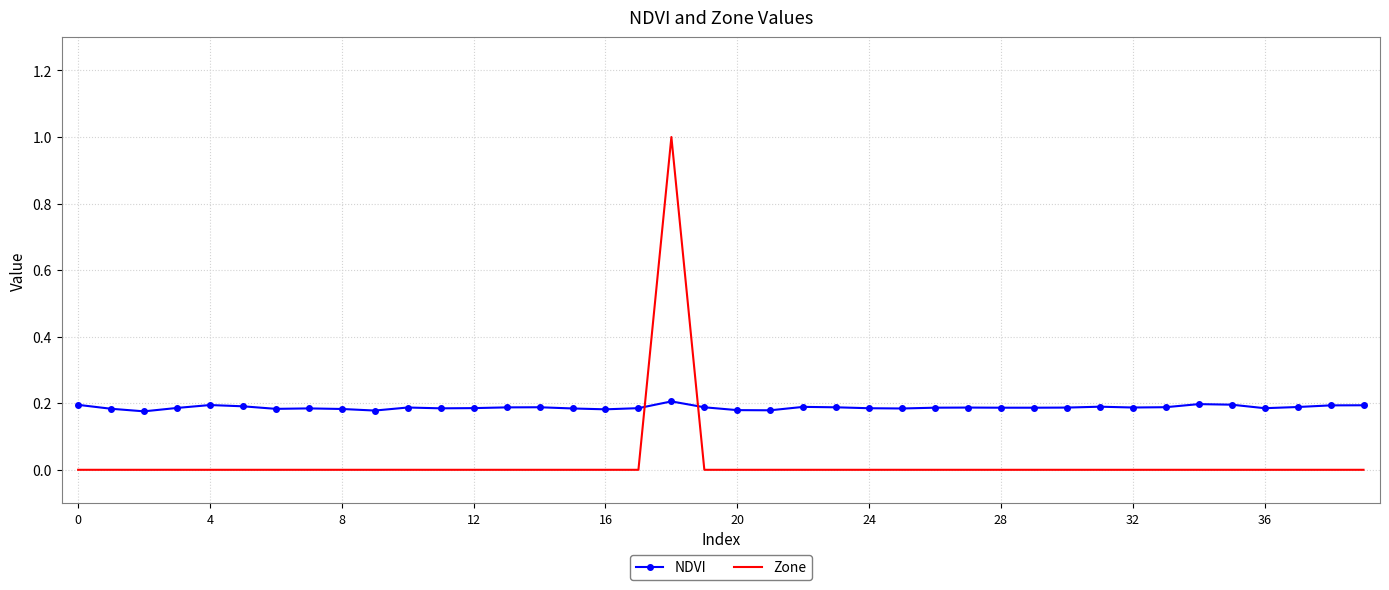

How many intersections are there between Zone and NDVI?

2